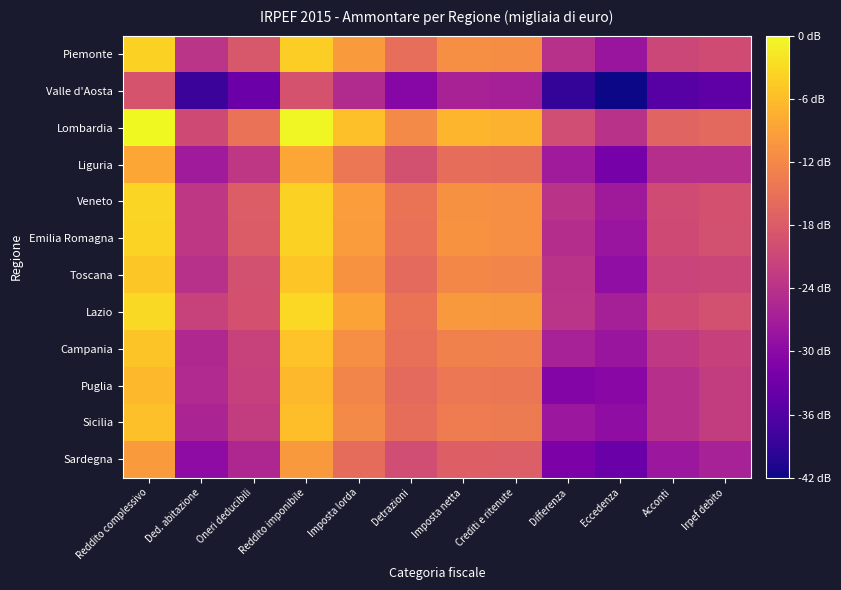

Which category has the lowest value across all series?

Eccedenza